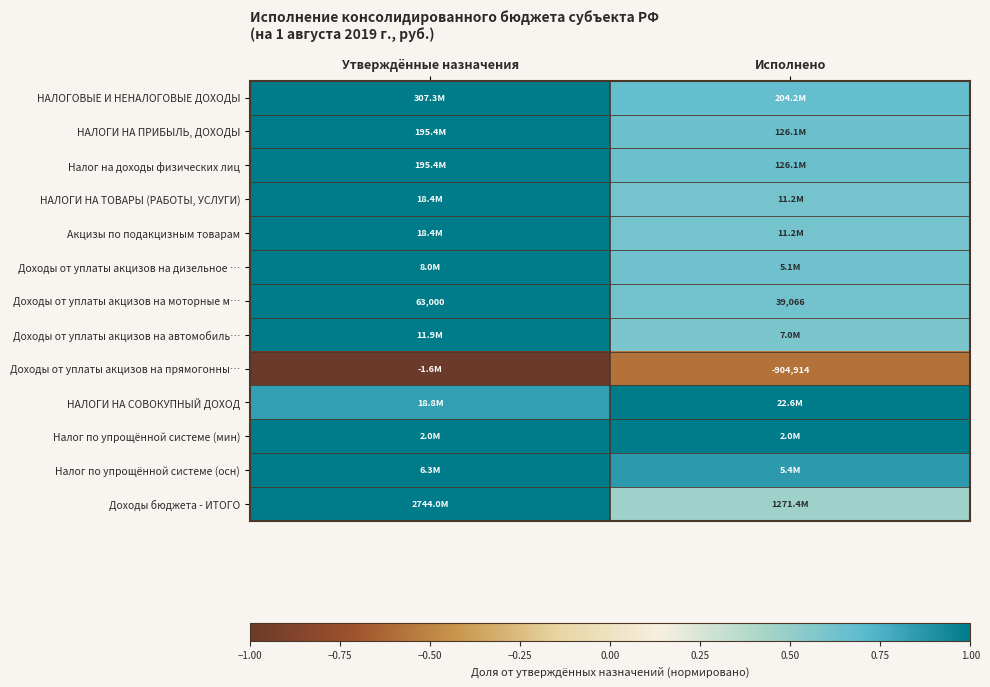

The value of Доходы от уплаты акцизов на дизельное … at Утверждённые назначения is 1.0. True or false?

True